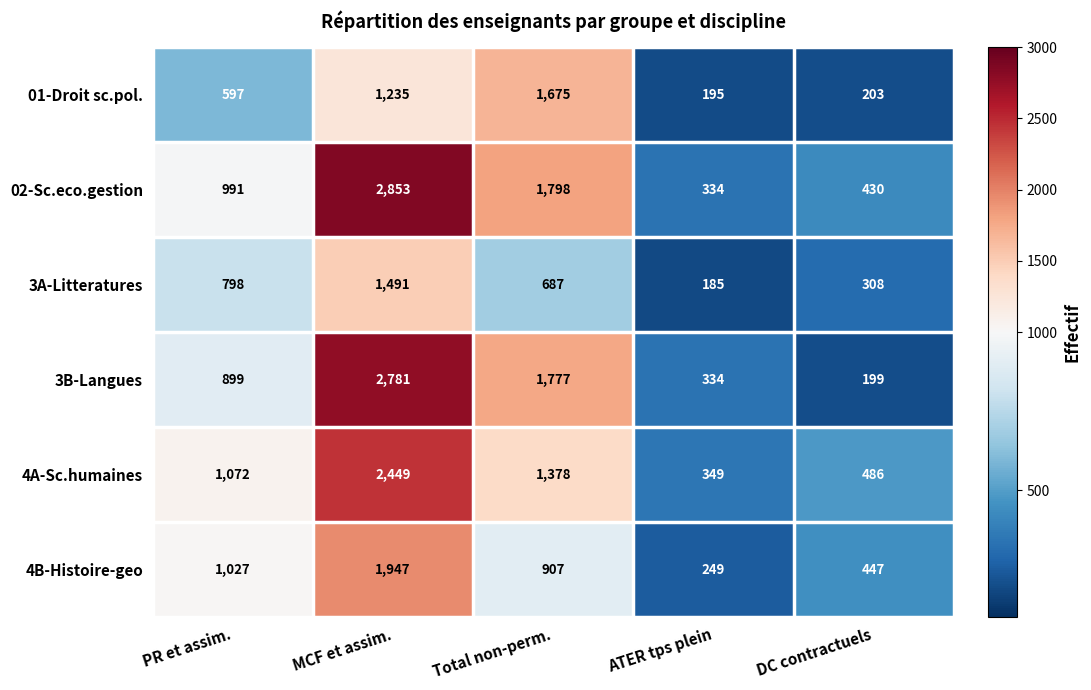

List the series in order of their peak value, highest first.

02-Sc.eco.gestion, 3B-Langues, 4A-Sc.humaines, 4B-Histoire-geo, 01-Droit sc.pol., 3A-Litteratures